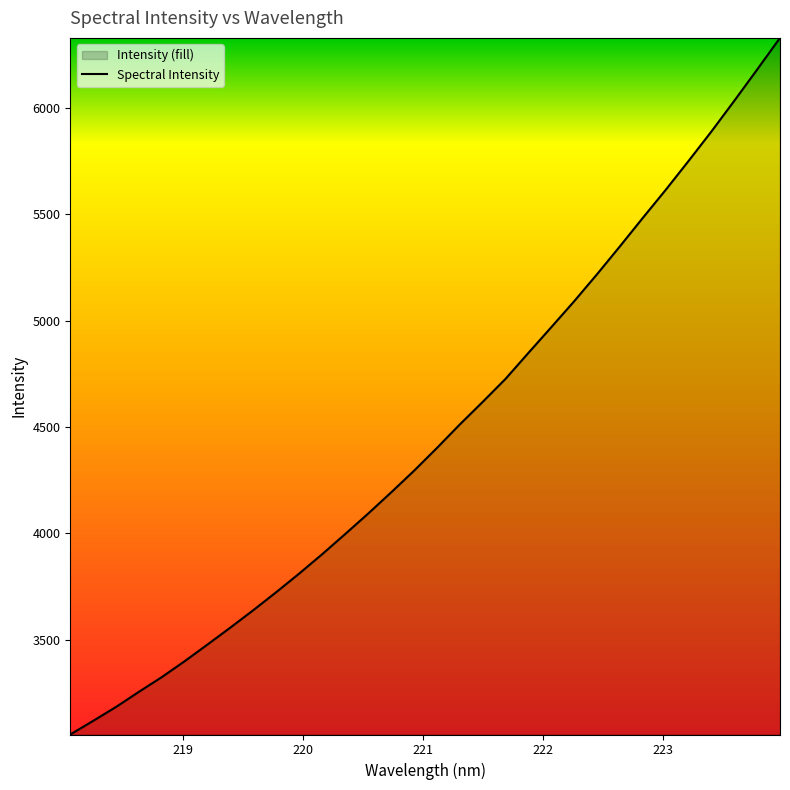

What is the minimum value shown in the chart?

3054.7